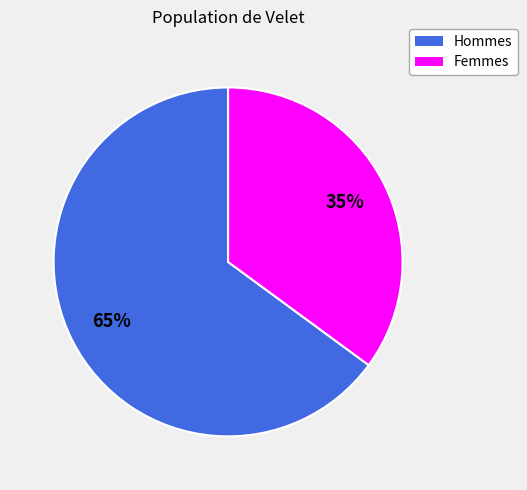

To the nearest percent, what is the difference between the largest and smallest slice percentages?

30%